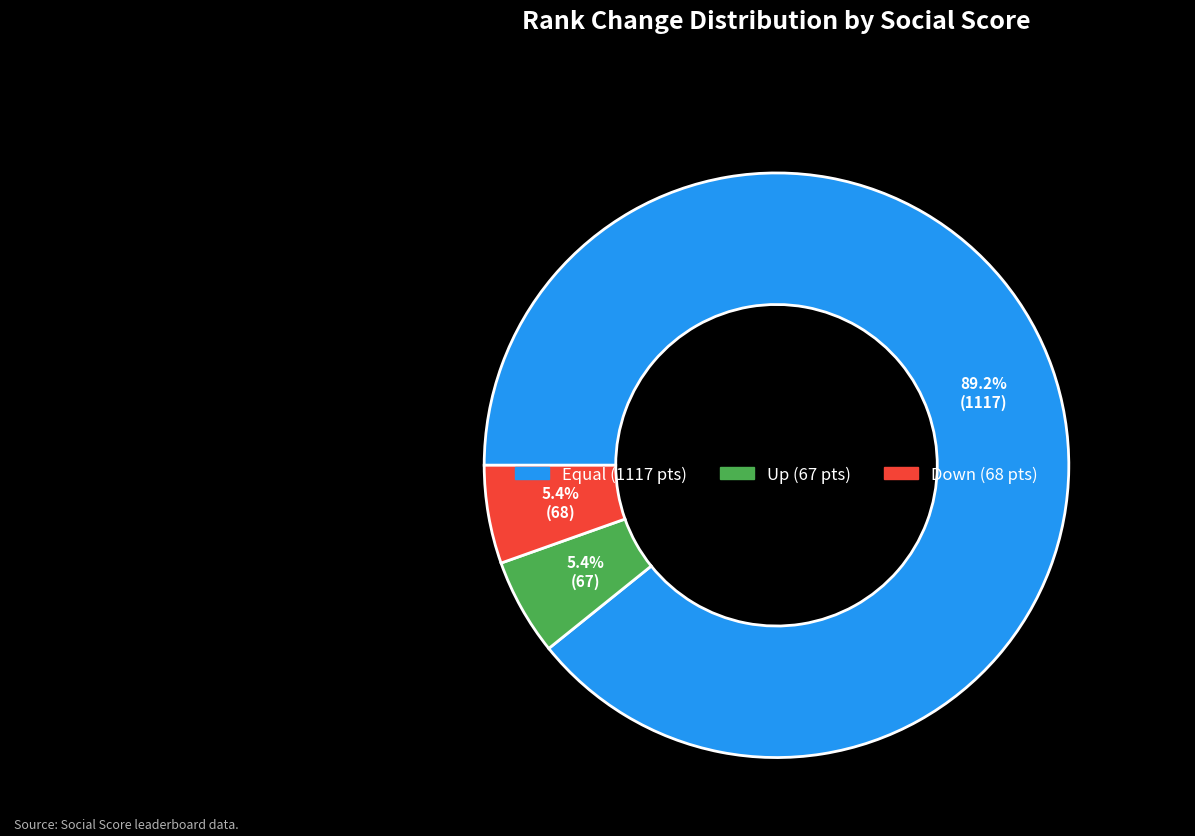

How many slices are in this pie chart?

3